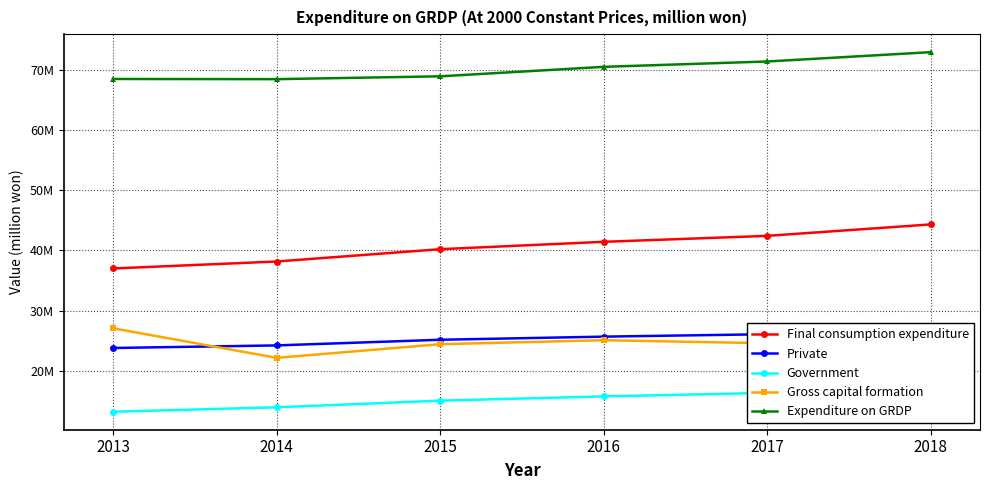

Which series has the largest range (max minus min)?

Final consumption expenditure